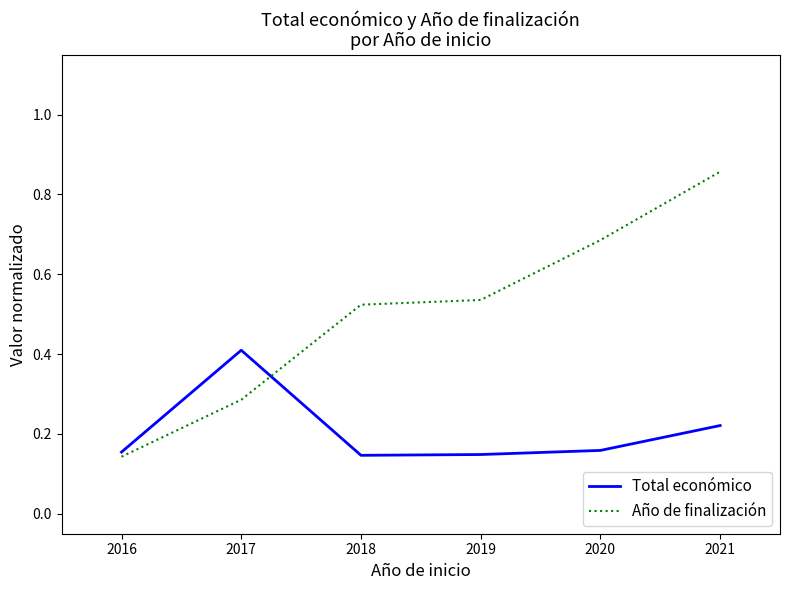

Where is Año de finalización nearest to the value 0?

2016